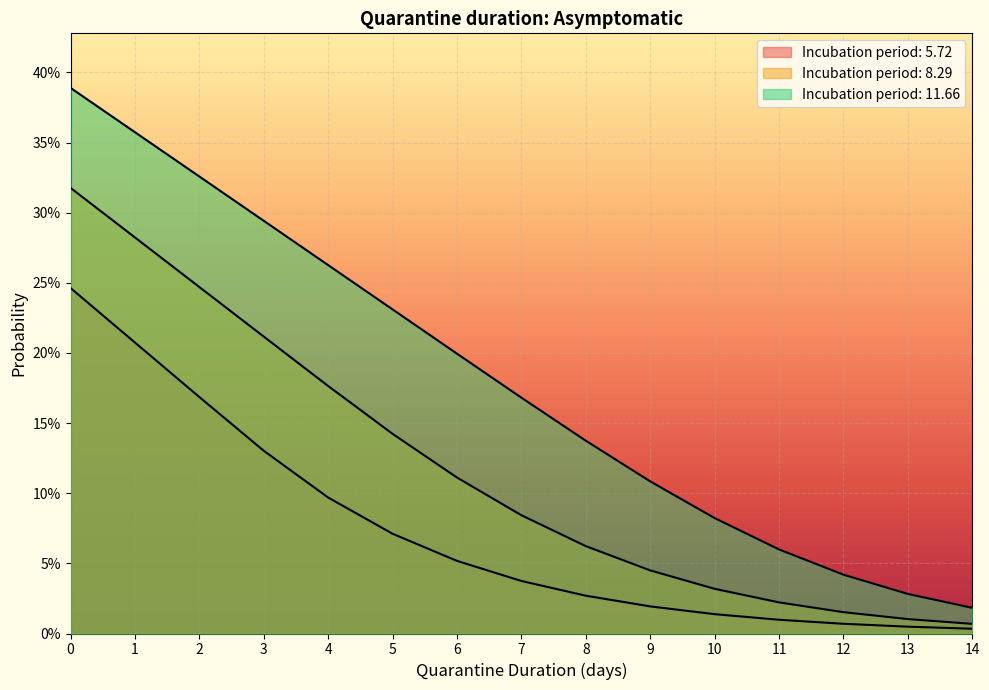

Where is 5.72 nearest to the value 0?

14